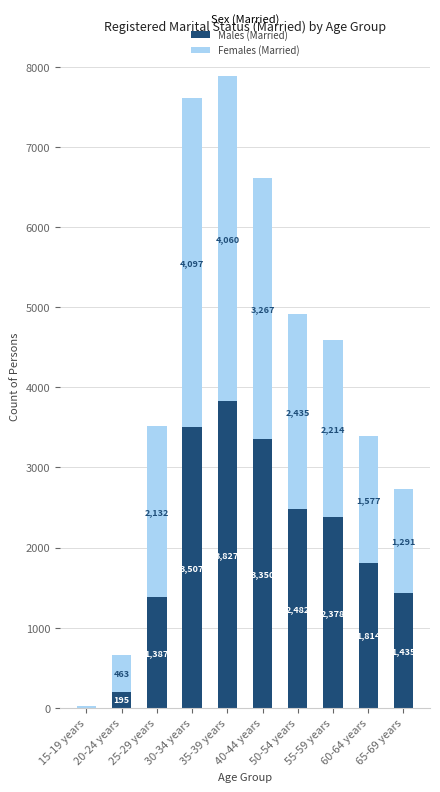

What value does the Males (Married) series have at 55-59 years?

2378